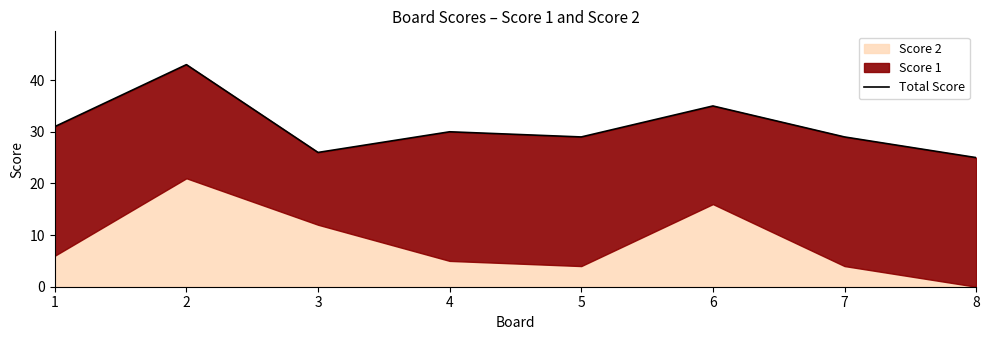

What is the greatest value displayed?

43